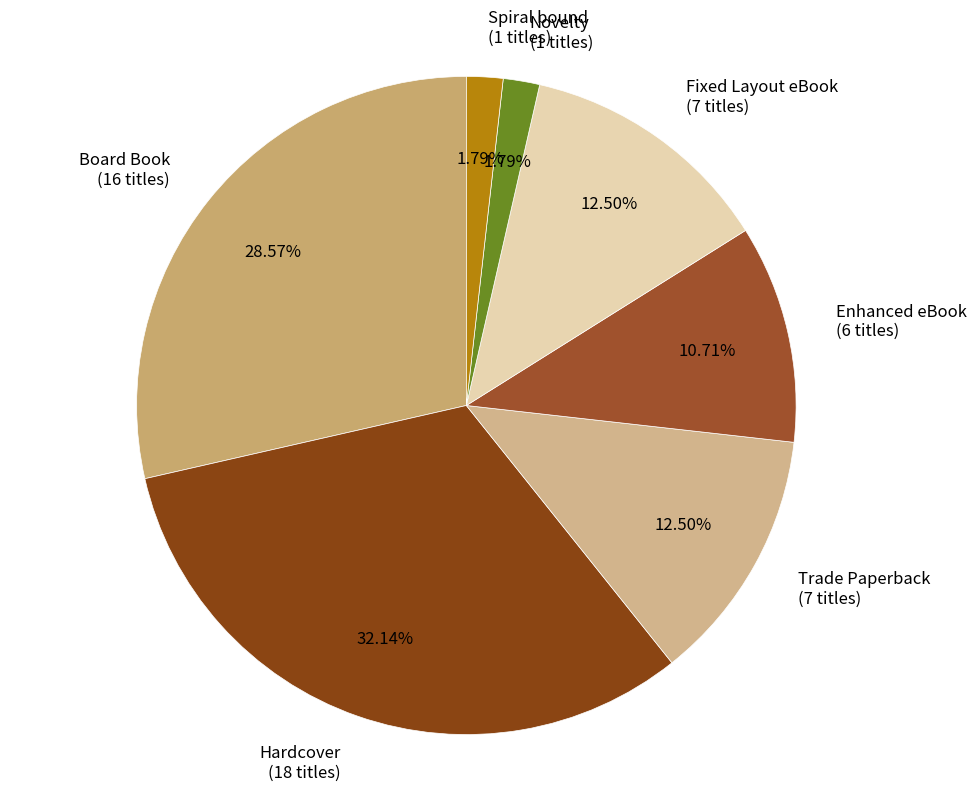

How many slices are in this pie chart?

7